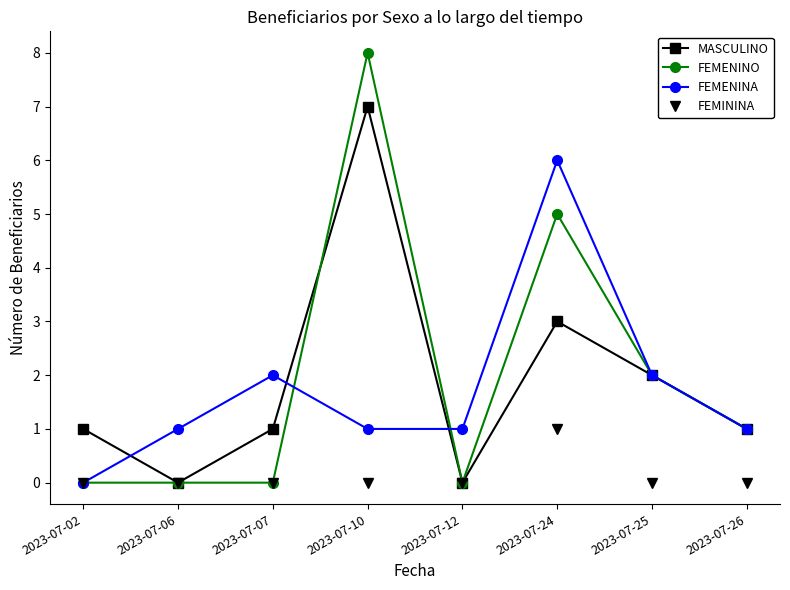

What is the value of the FEMENINO point at the 7th from the left?

2